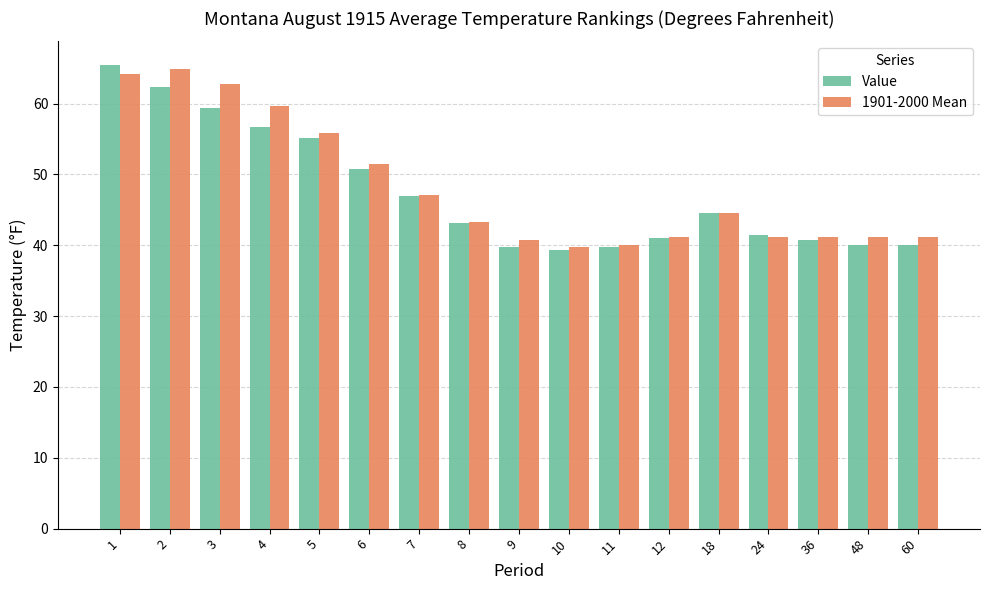

Rank the series by their average value, from highest to lowest.

1901-2000 Mean, Value